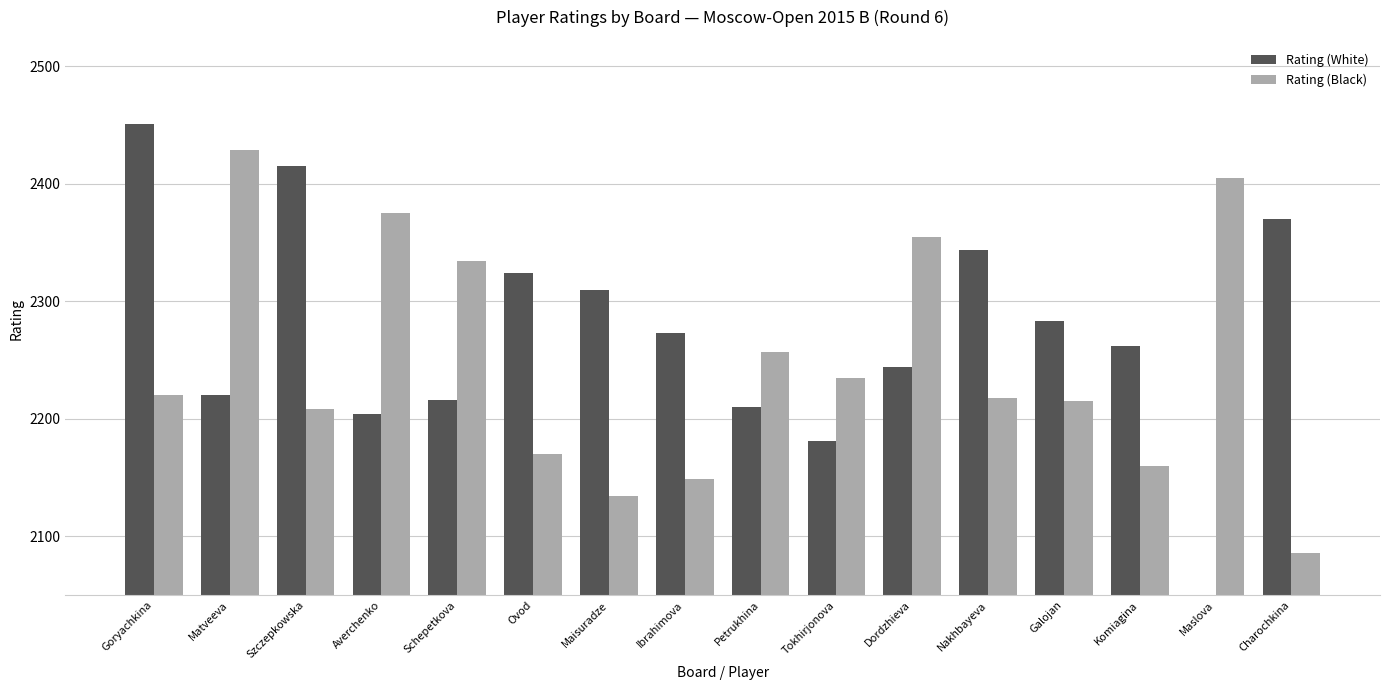

How many values in the Rating (White) series exceed 2273?

7